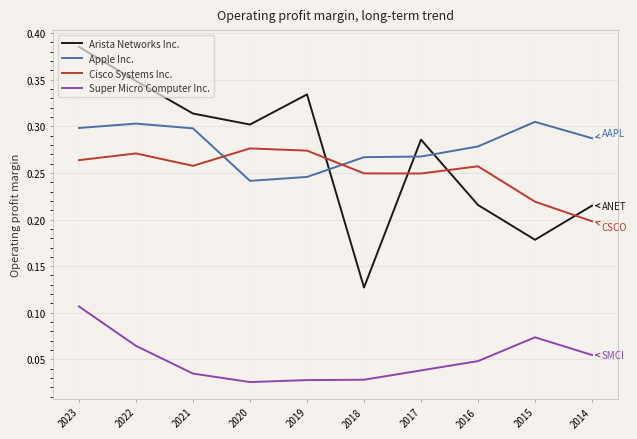

Is it true that Apple Inc. equals 0.1 at 2018?

False